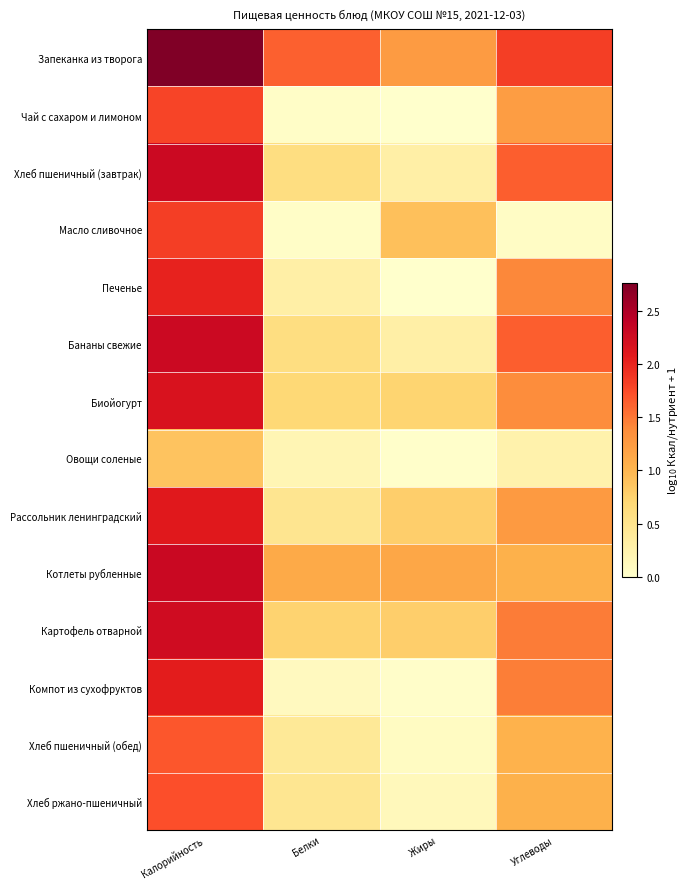

Which label corresponds to the largest value in the chart?

Калорийность